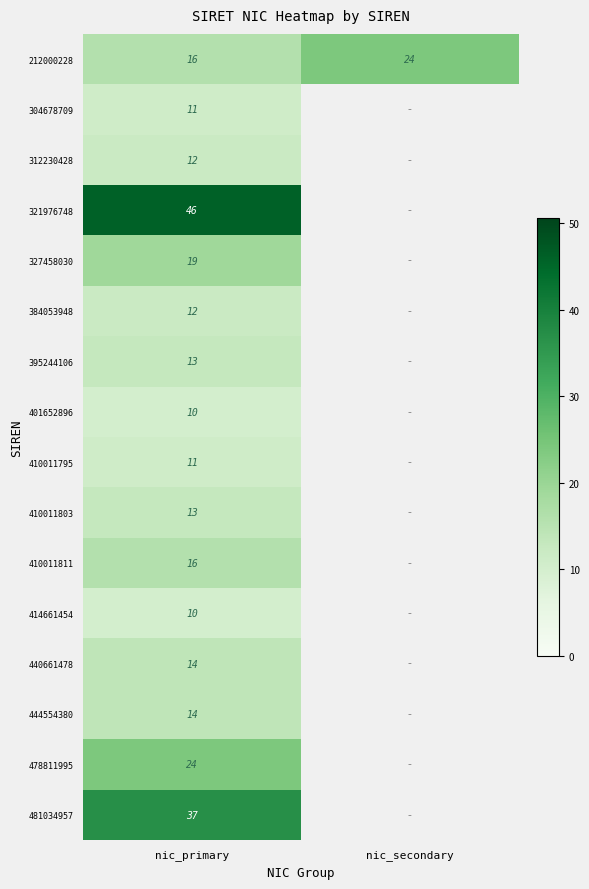

True or false: 395244106 has a value of 13 at nic_primary.

True